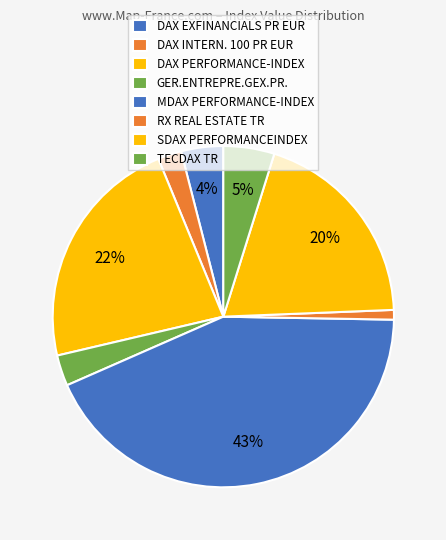

How many slices are in this pie chart?

8